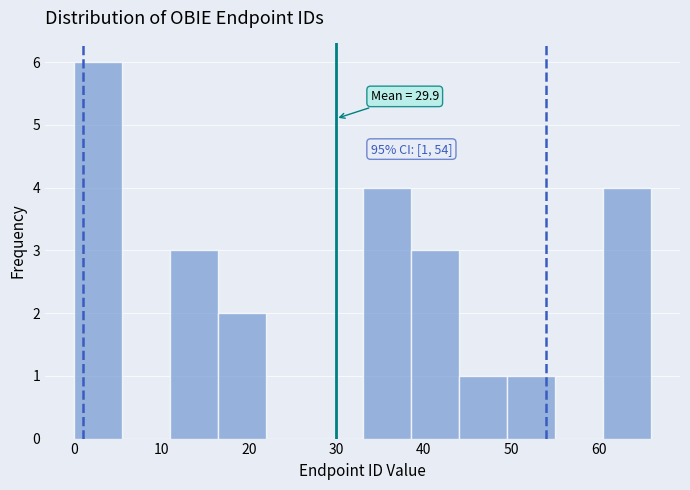

Which range on the x-axis has the tallest bar?

0.0 to 5.5